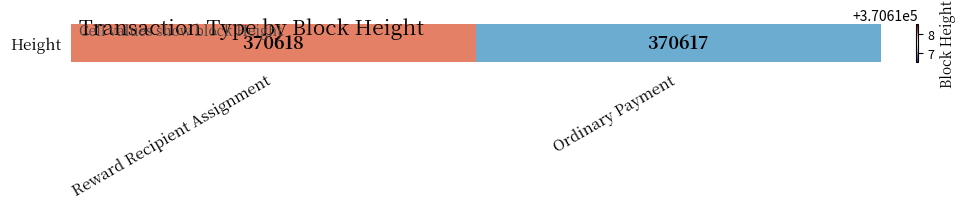

The value at Ordinary Payment is 370617. True or false?

True